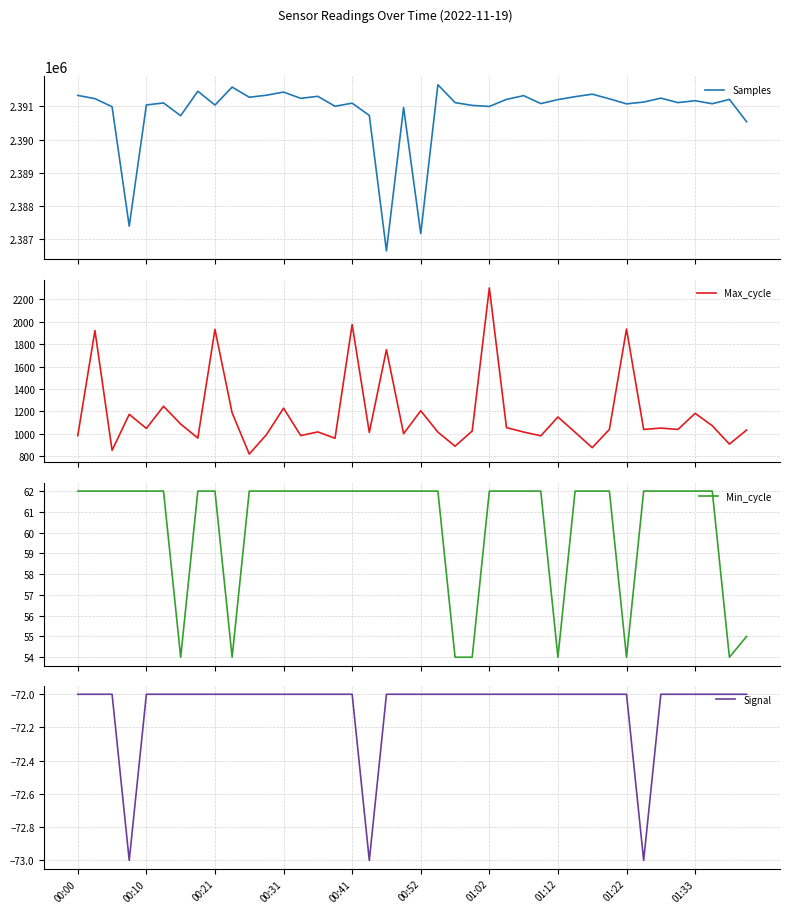

True or false: Samples has more than 2 points higher than both neighbors.

True